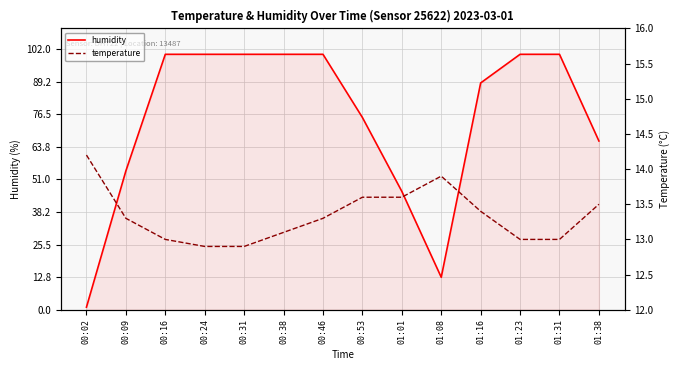

At which category does humidity reach its first local valley?

01:08